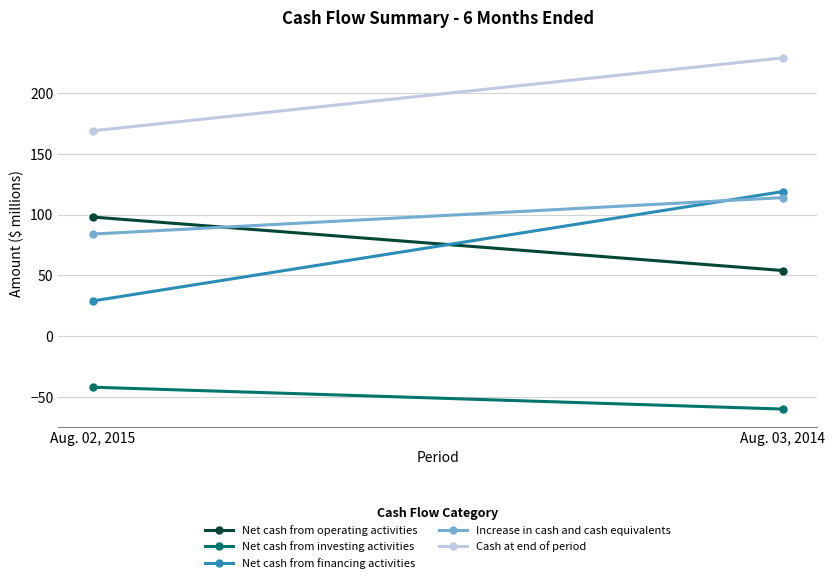

Which series has the widest spread of values?

Net cash from financing activities